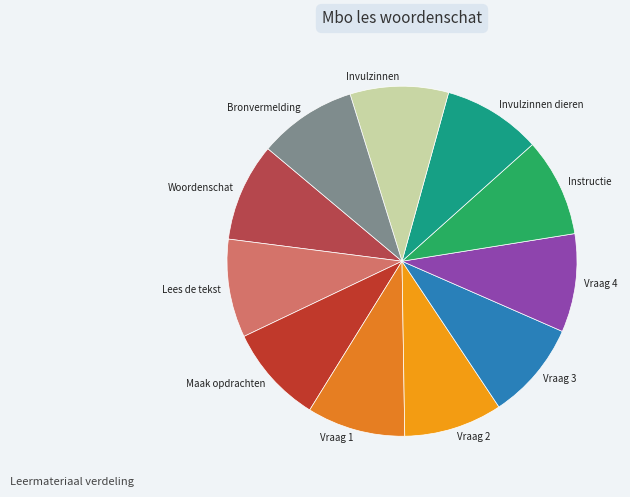

How many segments does this pie chart have?

11